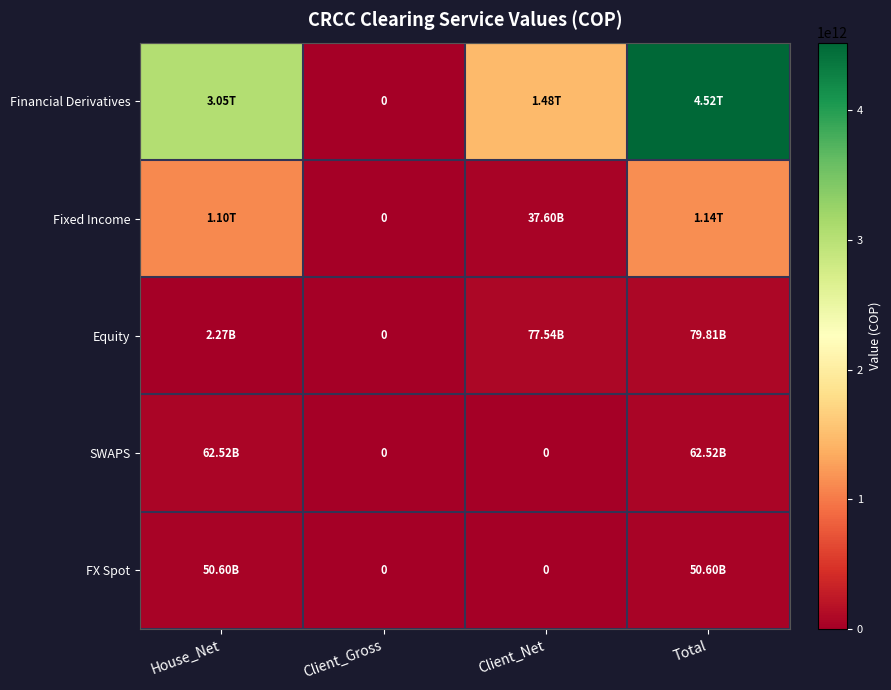

Which category has the highest value in the FX Spot series?

House_Net